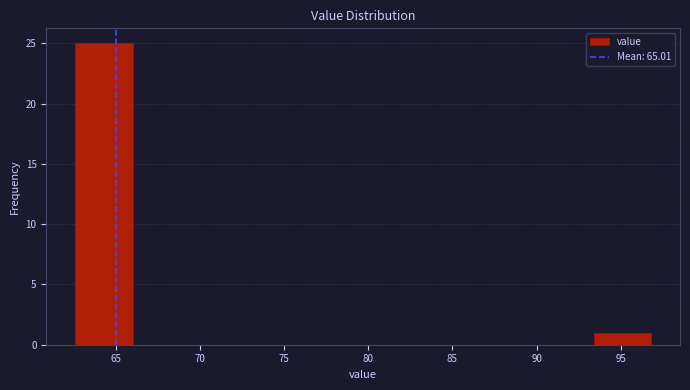

What is the height of the bar covering 93.5 to 97.0 on the x-axis? Neither the bar edges nor the heights are printed on the chart, so give them approximately, as read against the axes.

1